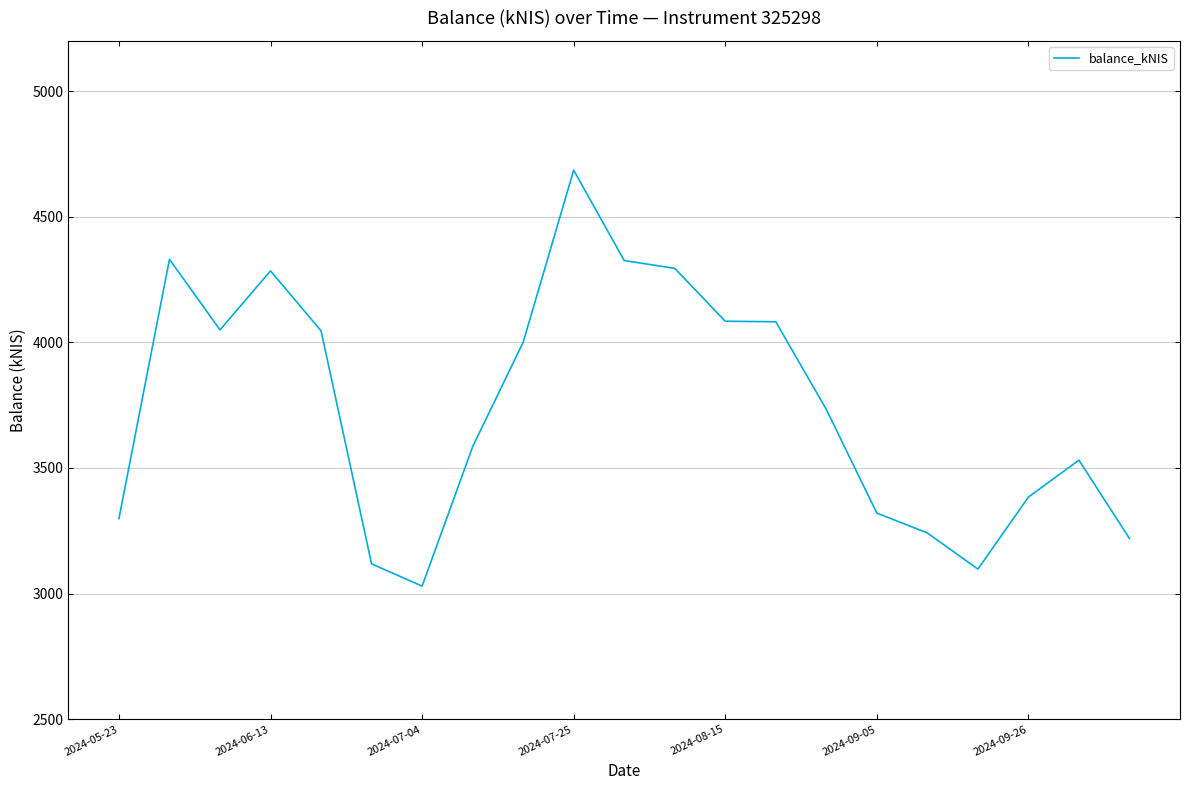

What is the smallest value displayed?

3029.7